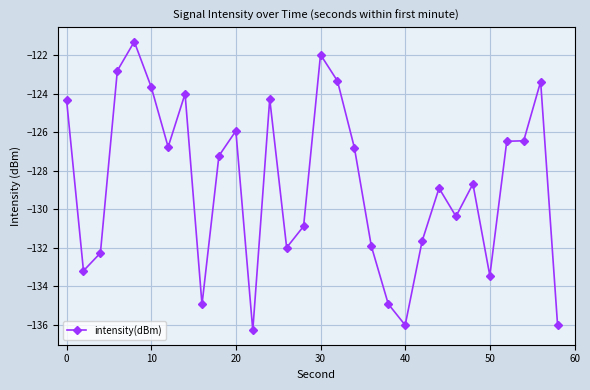

What is the average value?

-128.7